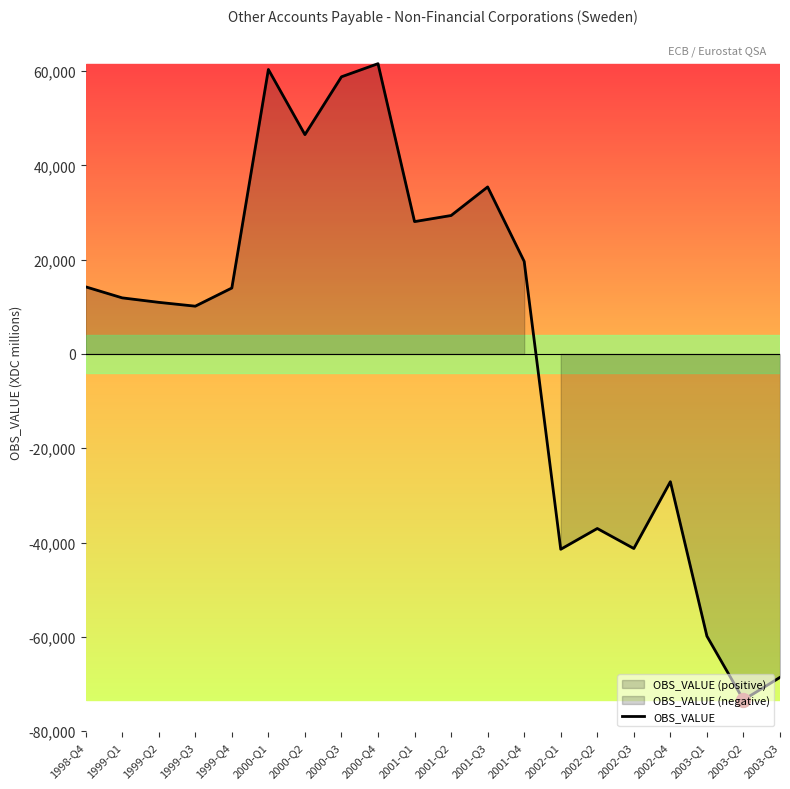

Reading left to right, list all the values displayed in this chart.

14239	11900	10949	10136	13989	60346	46524	58792	61575	28076	29370	35429	19636	-41426	-37022	-41267	-27093	-59856	-73378	-68597